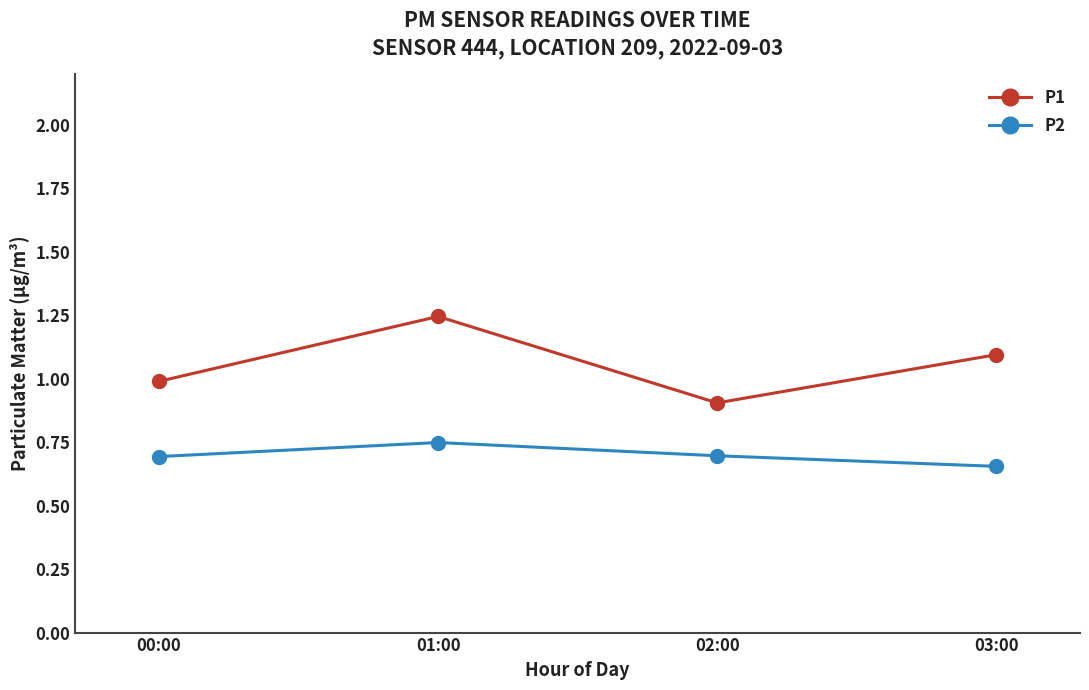

What are all the series names shown in the legend?

P1, P2